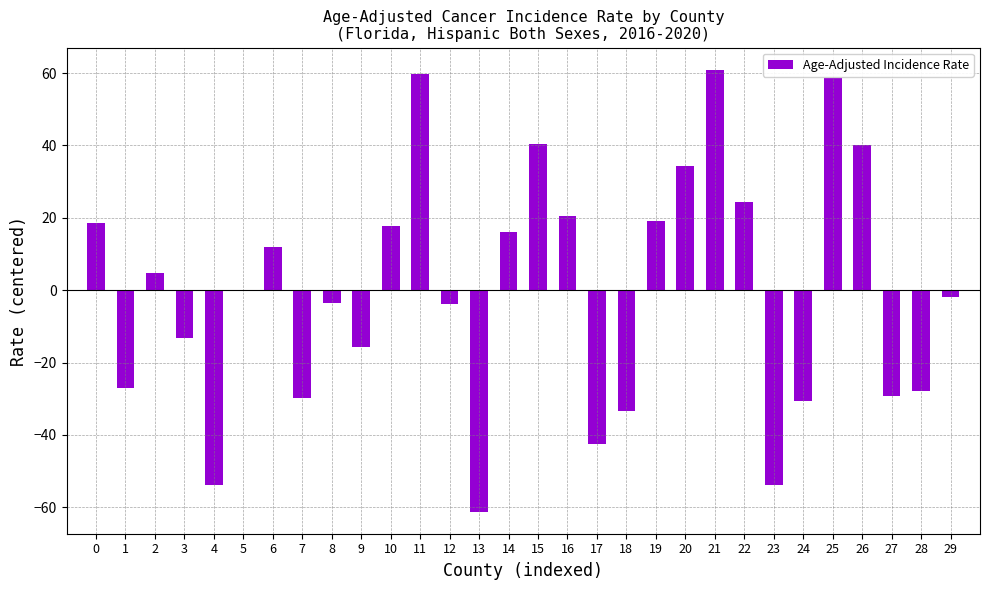

The value at 24 is -30.6. True or false?

True